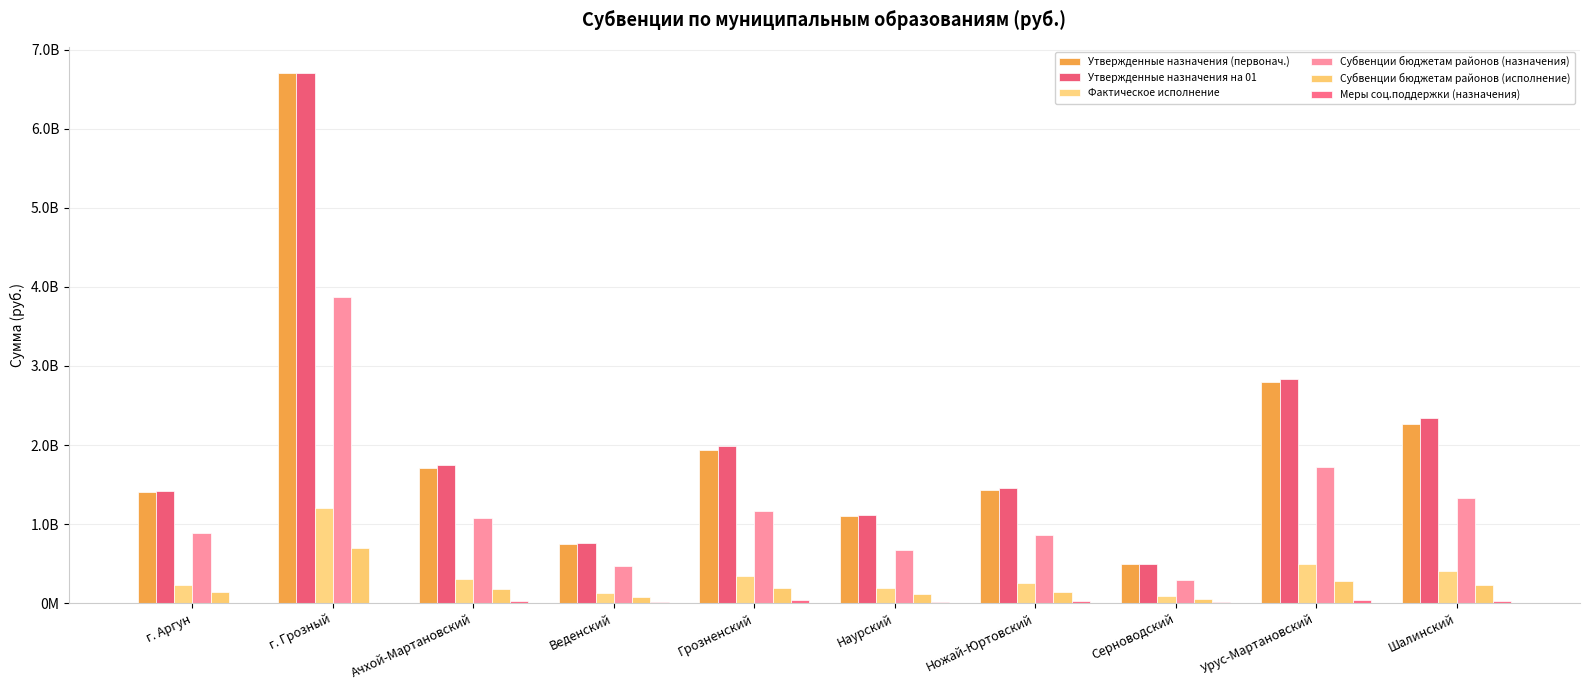

At which category does the chart reach its peak across all series?

г. Грозный